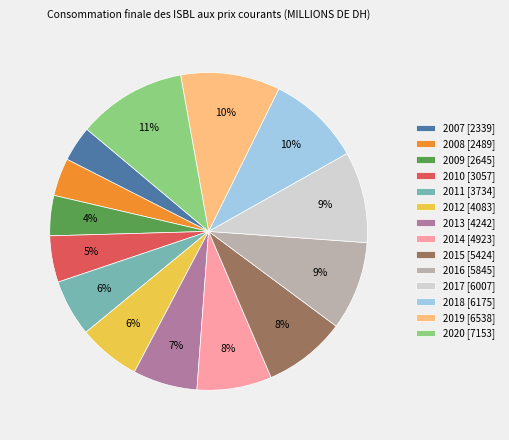

Is the sum of 2014 [4923] and 2010 [3057] greater than half?

No